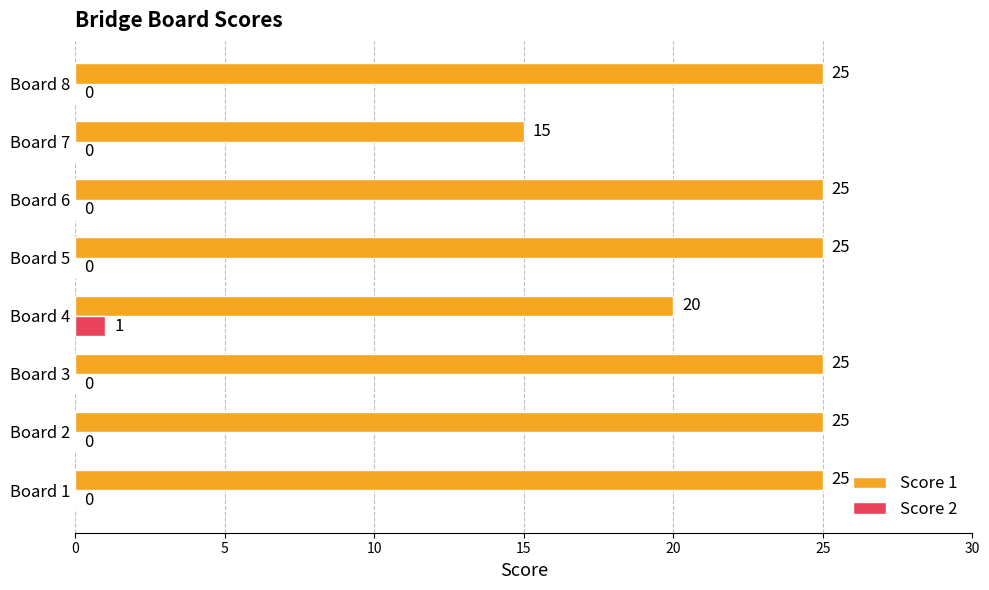

The value of Score 1 at Board 6 is 35. True or false?

False